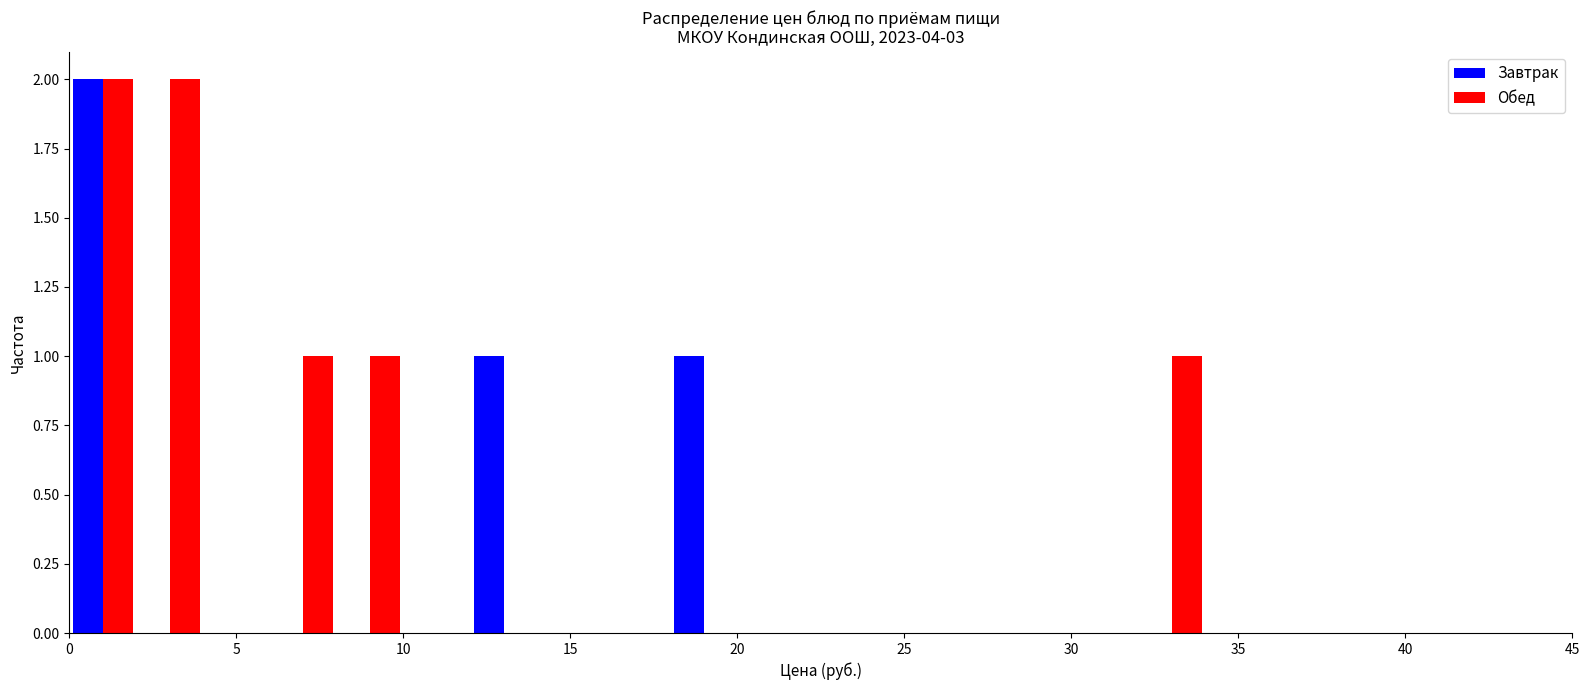

What is the height of the Завтрак bar covering 18 to 20 on the x-axis? The values are not printed on the chart, so give them approximately, as read against the axis.

1